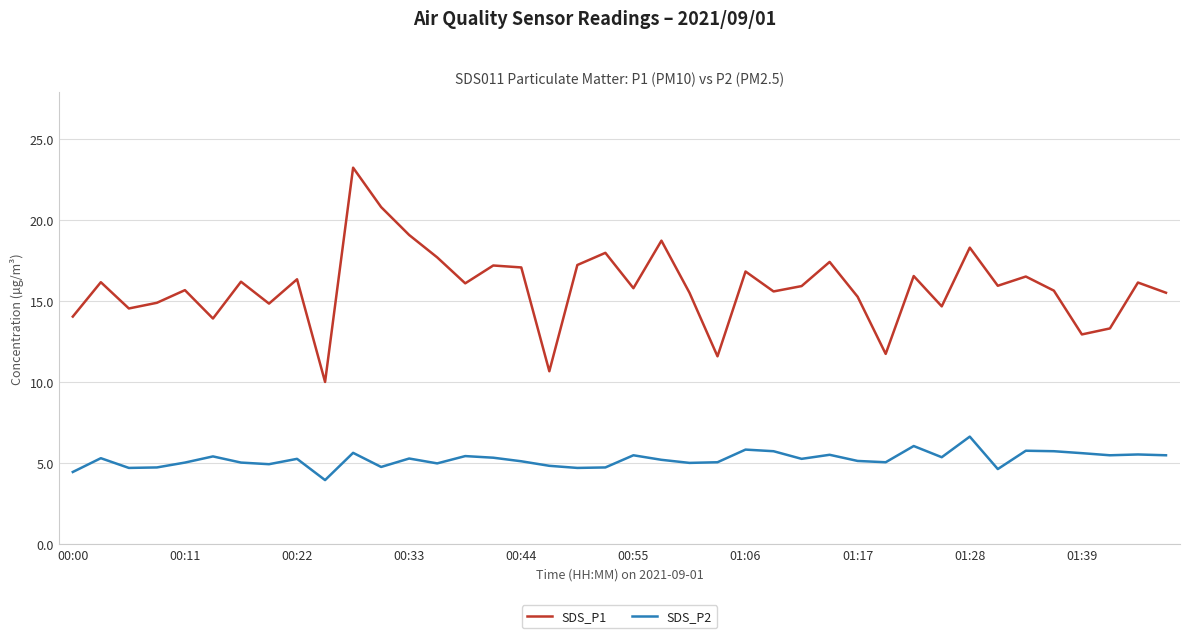

Which series has the largest total across all categories?

SDS_P1